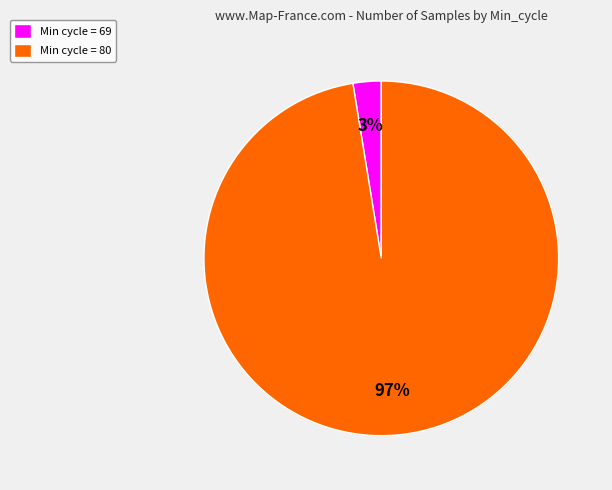

Combined, do Min cycle = 69 and Min cycle = 80 account for over 50%?

Yes